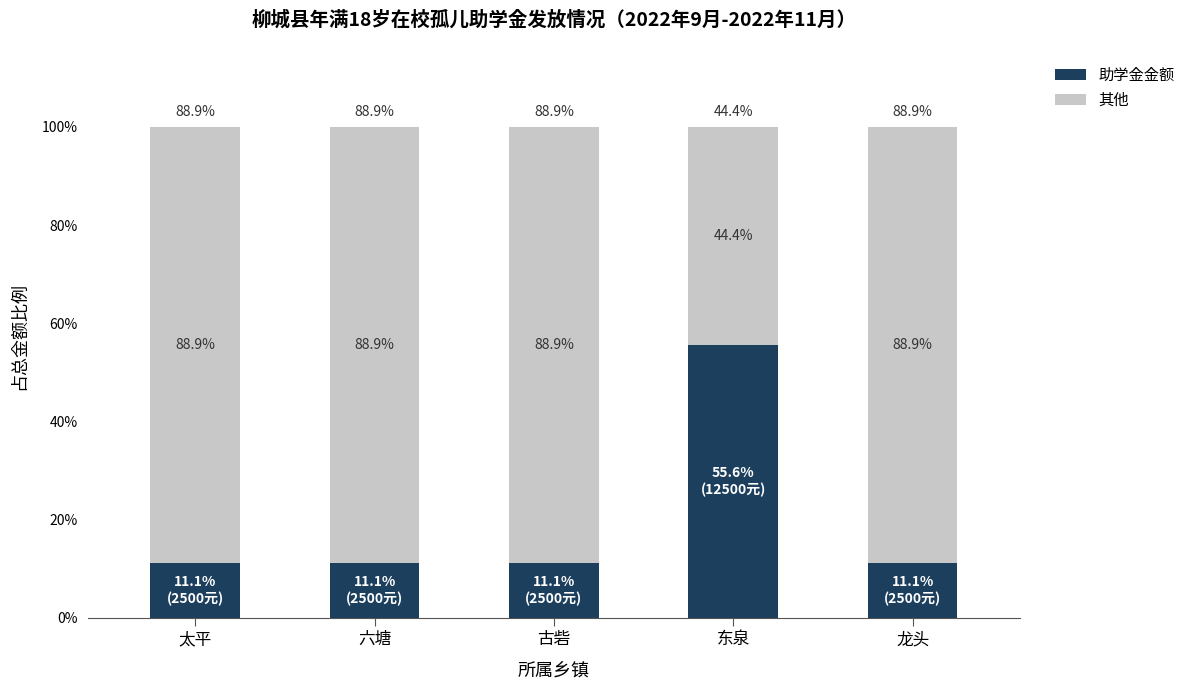

The value of 助学金金额 at 龙头 is 2.5. True or false?

False